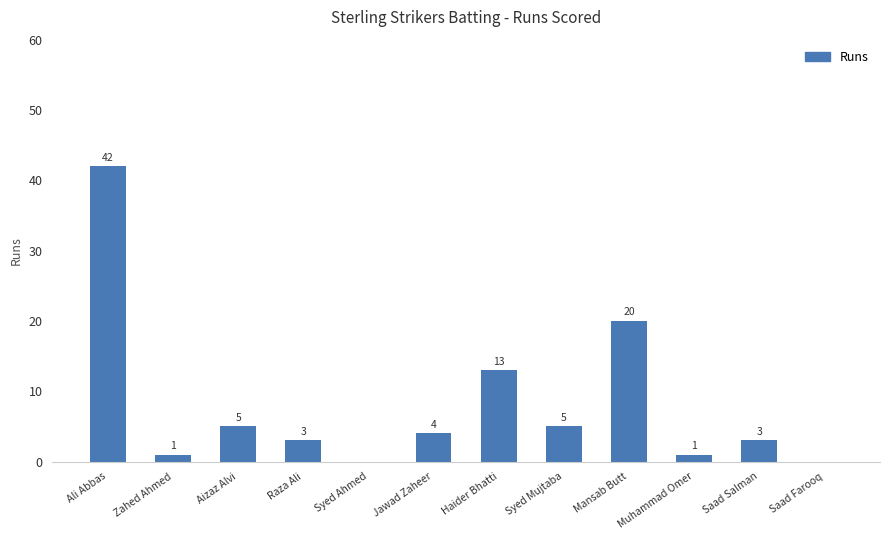

What is the difference between the values at Aizaz Alvi and Syed Ahmed?

5